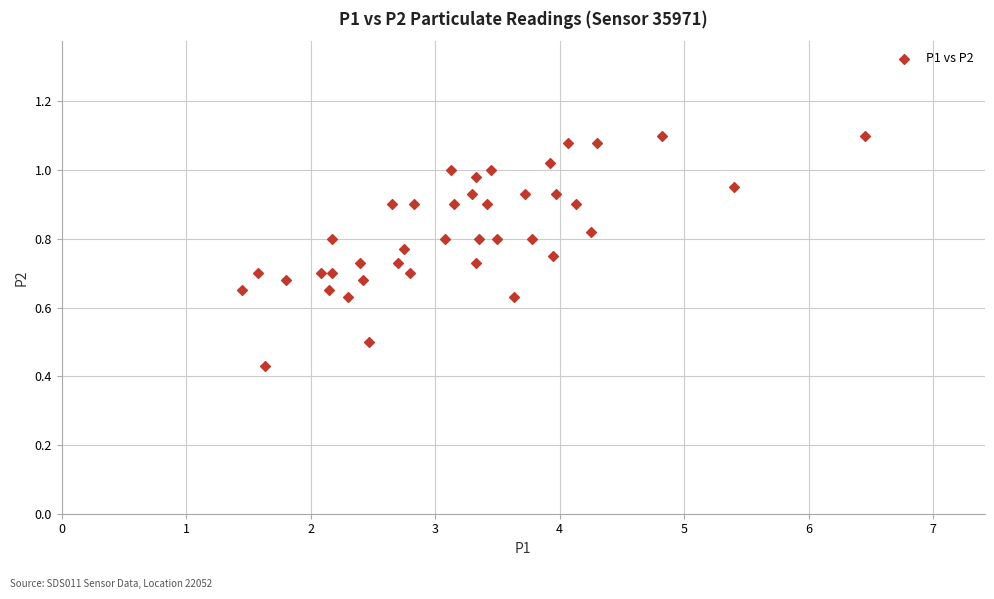

What is the range of X values (max minus min)?

5.0